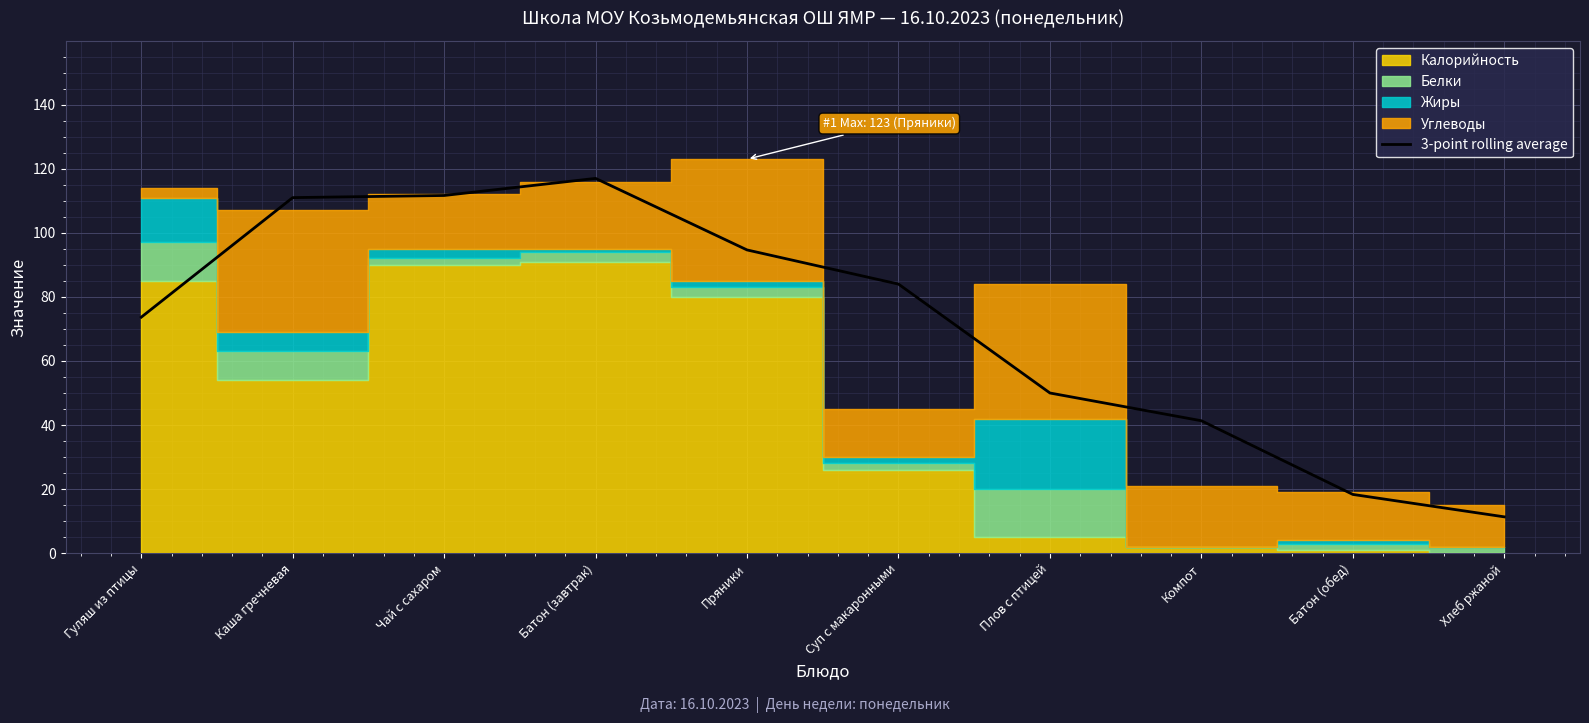

How many interior local peaks (higher than both neighbors) does the data have?

1